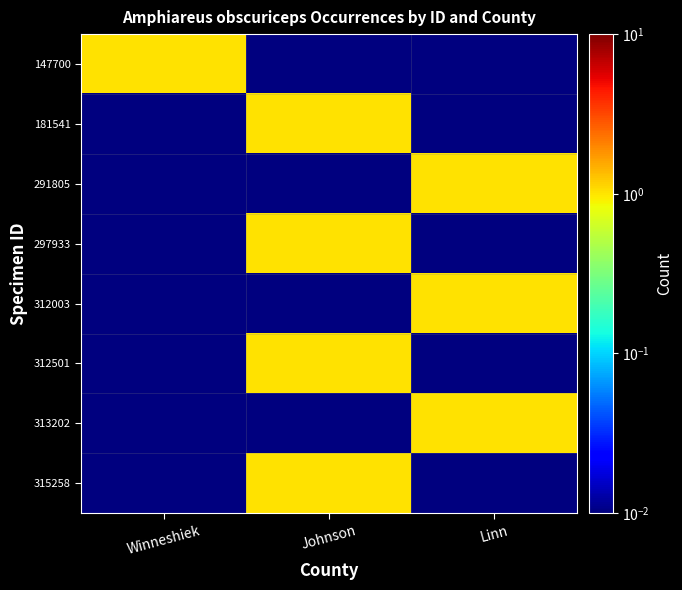

Reading left to right, what are all the values shown in this chart?

147700: Winneshiek=1.0	Johnson=0.0	Linn=0.0
181541: Winneshiek=0.0	Johnson=1.0	Linn=0.0
291805: Winneshiek=0.0	Johnson=0.0	Linn=1.0
297933: Winneshiek=0.0	Johnson=1.0	Linn=0.0
312003: Winneshiek=0.0	Johnson=0.0	Linn=1.0
312501: Winneshiek=0.0	Johnson=1.0	Linn=0.0
313202: Winneshiek=0.0	Johnson=0.0	Linn=1.0
315258: Winneshiek=0.0	Johnson=1.0	Linn=0.0